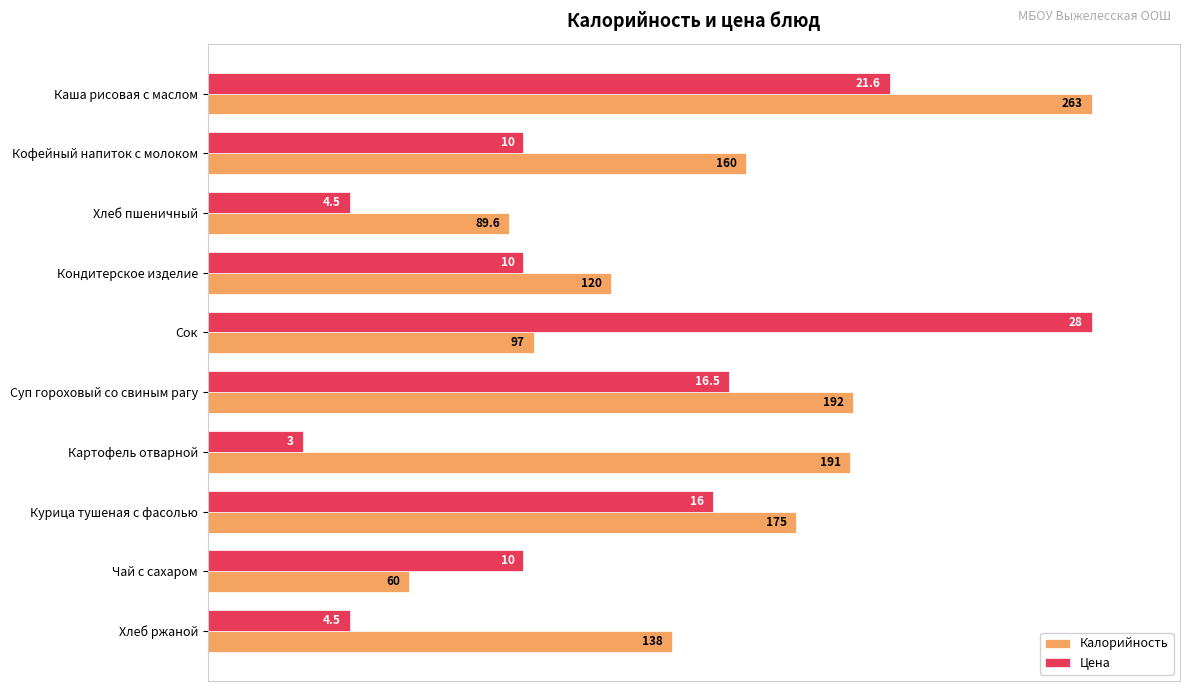

What are all the series names shown in the legend?

Калорийность, Цена